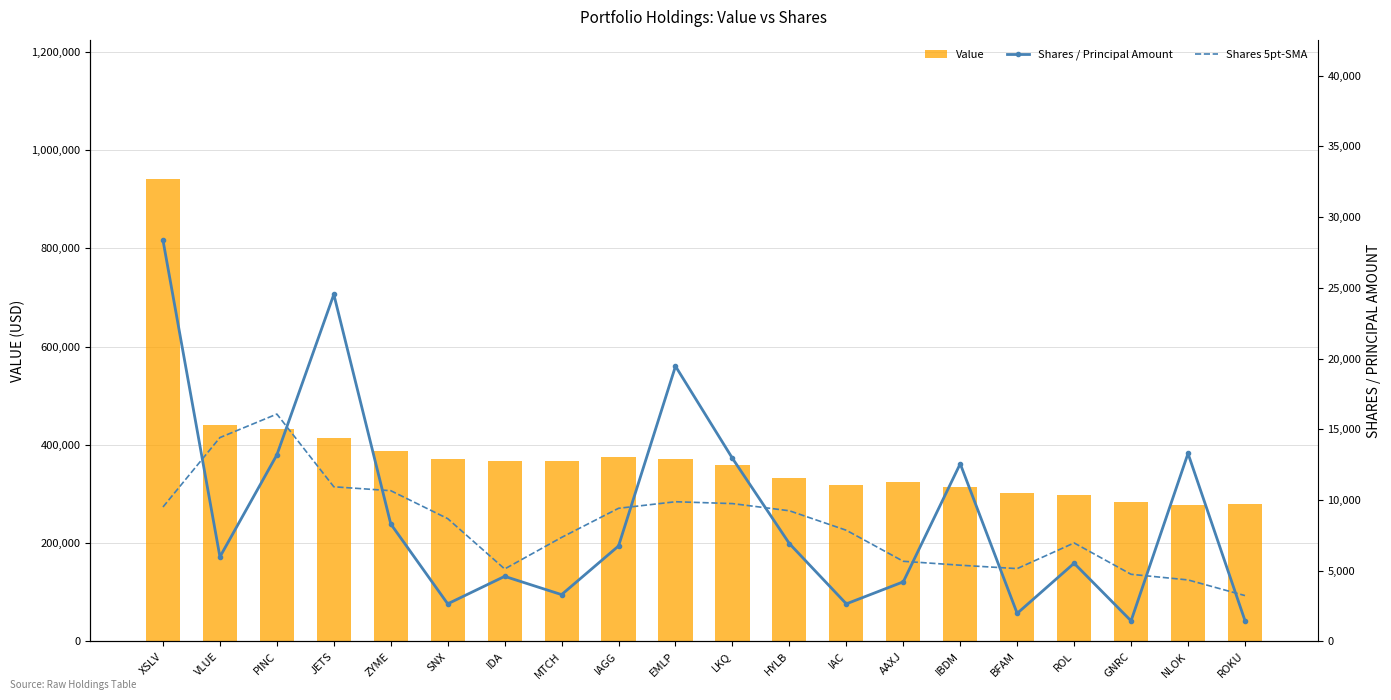

Is the value of Shares / Principal Amount at ROL greater than the value of Value at XSLV?

No